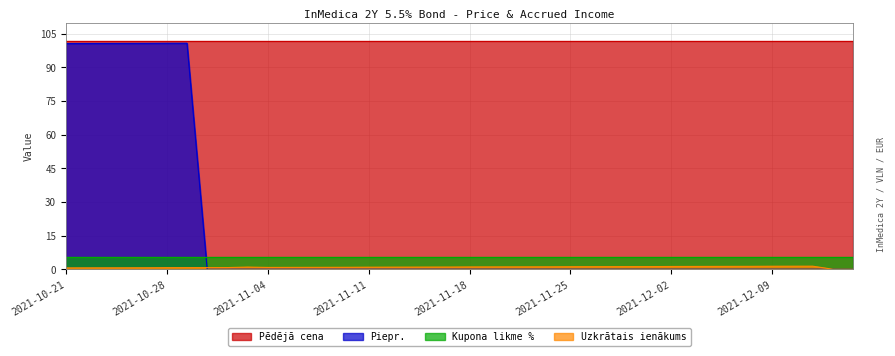

What value does the Piepr. series have at 2021-10-21?

100.6